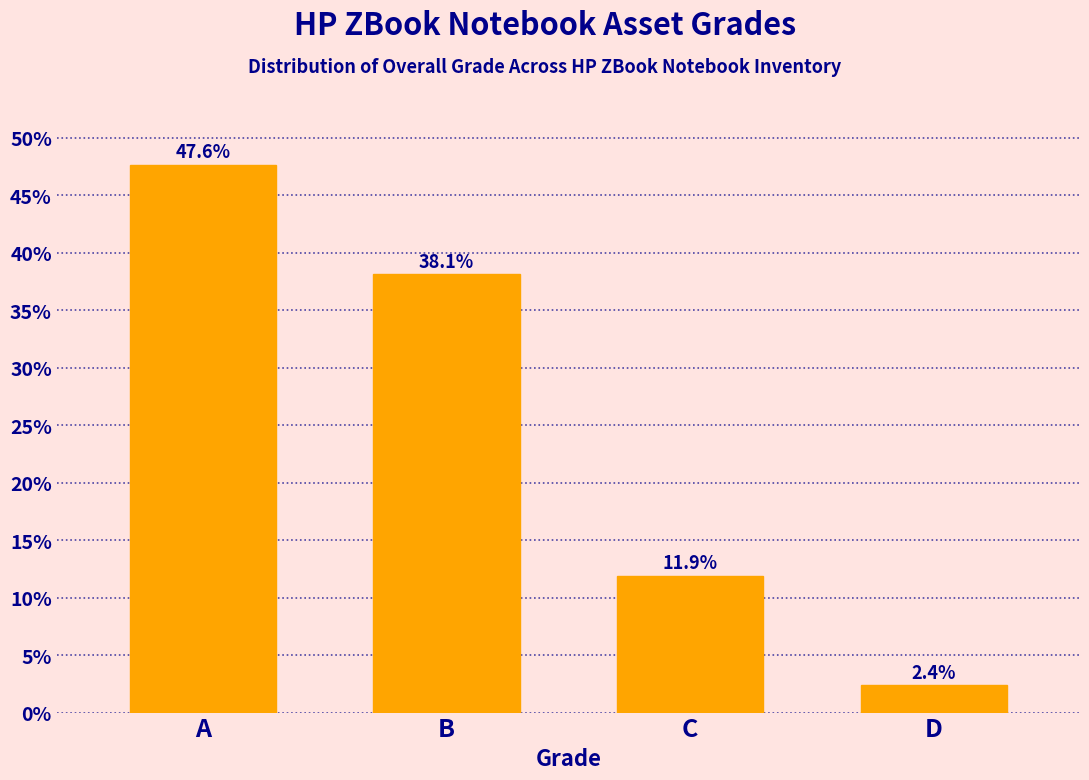

Reading left to right, transcribe all the data shown in this chart.

47.6	38.1	11.9	2.4